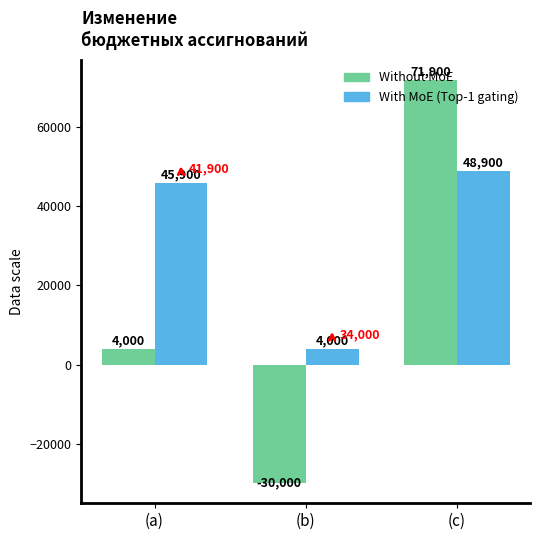

What is the difference between the highest and lowest values at (a)?

41900